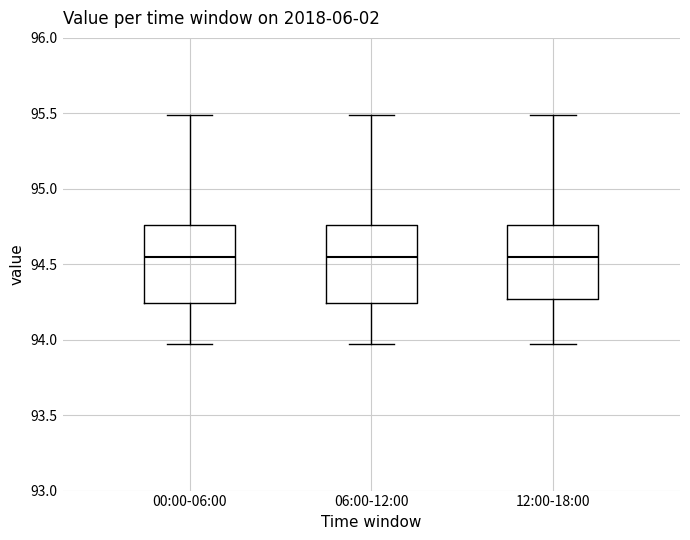

Reading left to right, read every box against the y-axis: the position of its median line, the range the box covers, and the ends of its whiskers. The values are not printed on the chart, so give them approximately, as read against the axis.

00:00-06:00: median 94.55, box 94.25 to 94.75, whiskers 93.95 to 95.50
06:00-12:00: median 94.55, box 94.25 to 94.75, whiskers 93.95 to 95.50
12:00-18:00: median 94.55, box 94.25 to 94.75, whiskers 93.95 to 95.50